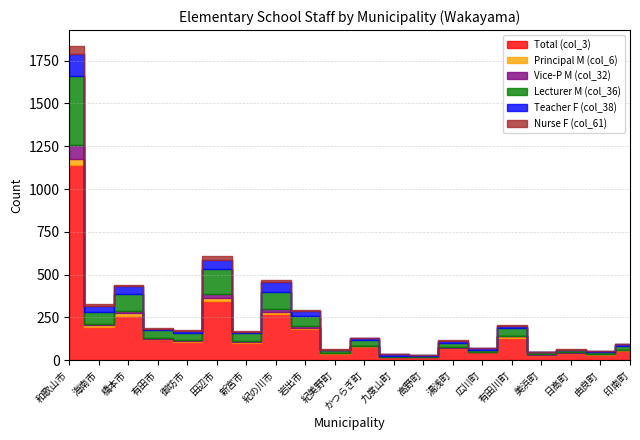

Where is the first local minimum for Vice-P M (col_32)?

海南市